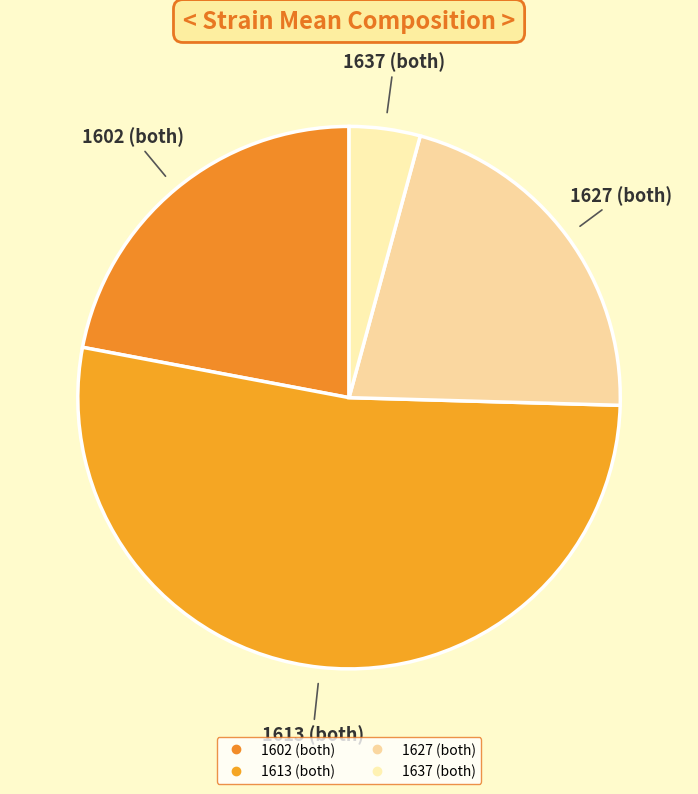

Do 1627 (both) and 1602 (both) together represent more than half of the pie?

No